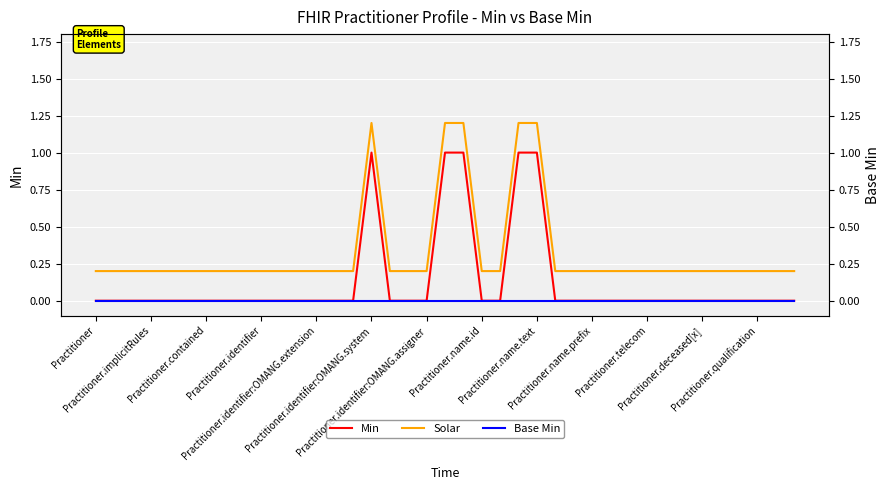

What position from the right is 13?

26